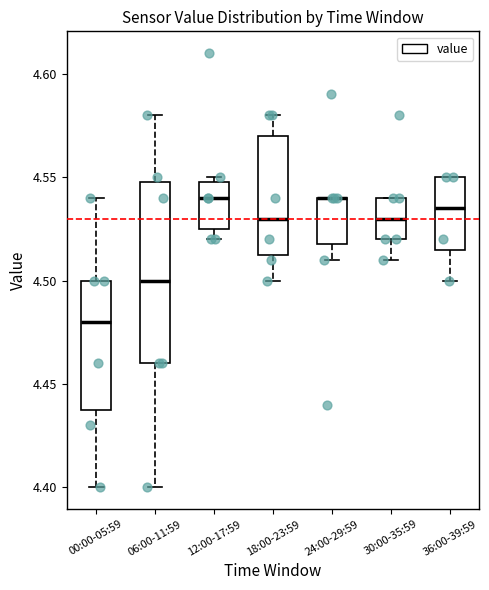

Reading left to right, read every box against the y-axis: the position of its median line, the range the box covers, and the ends of its whiskers. The values are not printed on the chart, so give them approximately, as read against the axis.

00:00-05:59: median 4.480, box 4.440 to 4.500, whiskers 4.400 to 4.540
06:00-11:59: median 4.500, box 4.460 to 4.550, whiskers 4.400 to 4.580
12:00-17:59: median 4.540, box 4.525 to 4.550, whiskers 4.520 to 4.550 (just above the box's upper edge)
18:00-23:59: median 4.530, box 4.515 to 4.570, whiskers 4.500 to 4.580
24:00-29:59: median 4.540 (drawn on the box's upper edge), box 4.520 to 4.540, whiskers 4.510 to 4.540
30:00-35:59: median 4.530, box 4.520 to 4.540, whiskers 4.510 to 4.540
36:00-39:59: median 4.535, box 4.515 to 4.550, whiskers 4.500 to 4.550